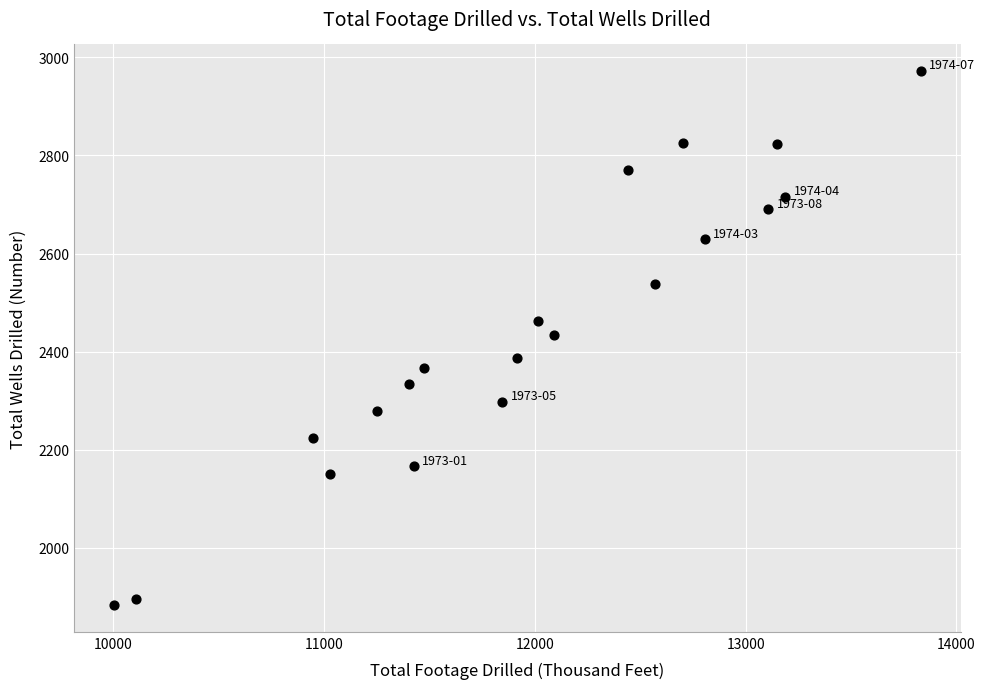

What is the range of Y values (max minus min)?

1089